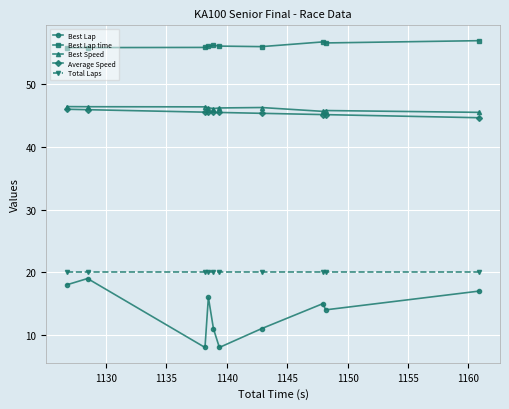

Which series has the widest spread of values?

Best Lap